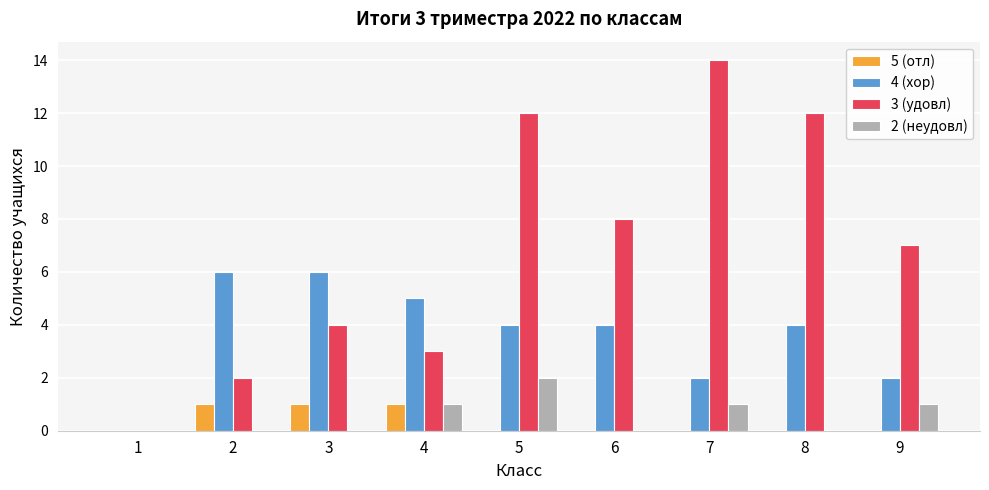

Reading right to left, transcribe all the data shown in this chart.

5 (отл): 0	0	0	0	0	1	1	1	0
4 (хор): 2	4	2	4	4	5	6	6	0
3 (удовл): 7	12	14	8	12	3	4	2	0
2 (неудовл): 1	0	1	0	2	1	0	0	0